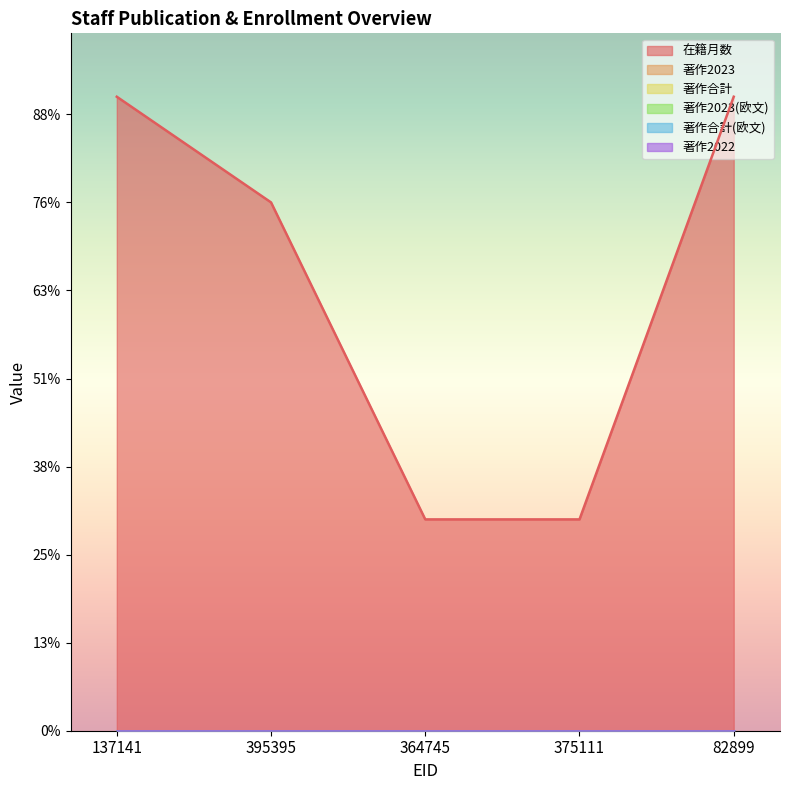

What are all the series names shown in the legend?

在籍月数, 著作2023, 著作合計, 著作2023(欧文), 著作合計(欧文), 著作2022